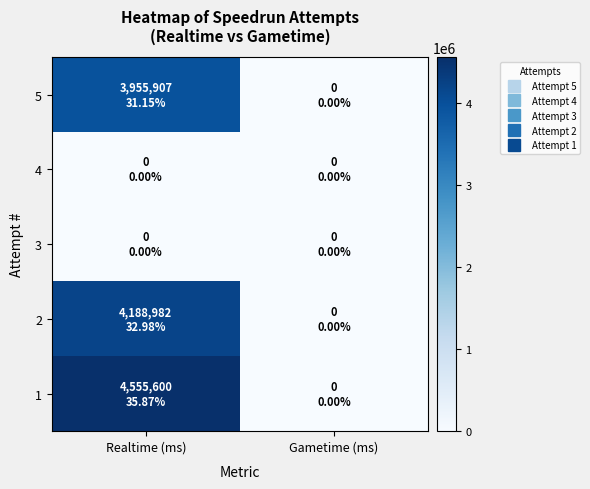

Reading right to left, list all the values displayed in this chart.

5: Gametime (ms)=0	Realtime (ms)=3955907
4: Gametime (ms)=0	Realtime (ms)=0
3: Gametime (ms)=0	Realtime (ms)=0
2: Gametime (ms)=0	Realtime (ms)=4188982
1: Gametime (ms)=0	Realtime (ms)=4555600